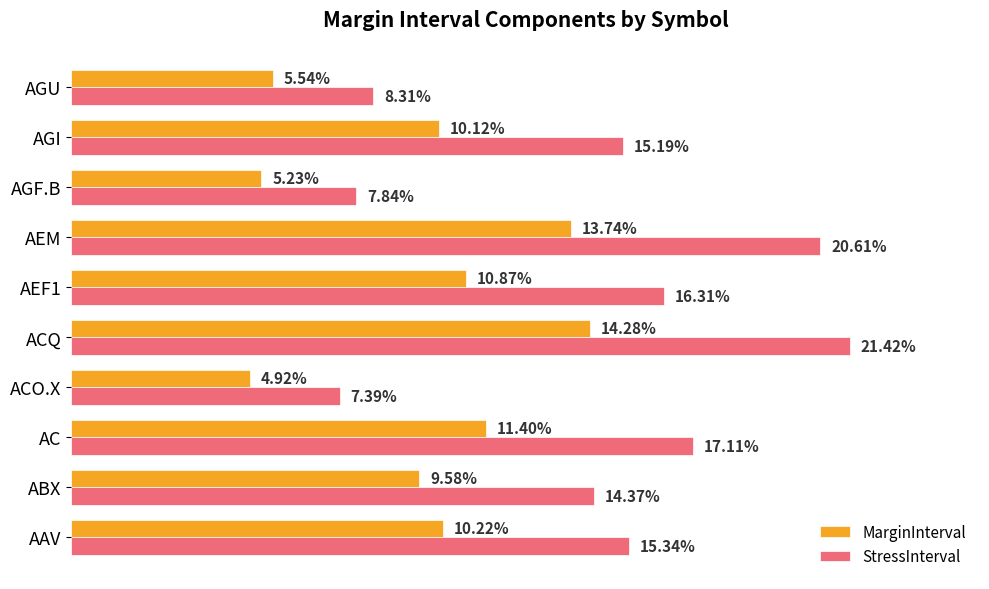

Which series has the largest total across all categories?

StressInterval